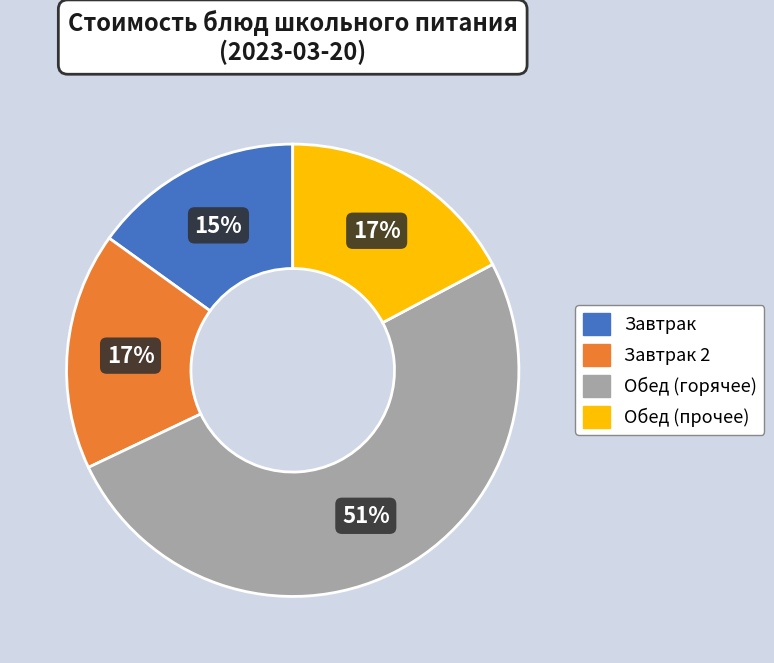

Is there a majority slice in this chart?

Yes